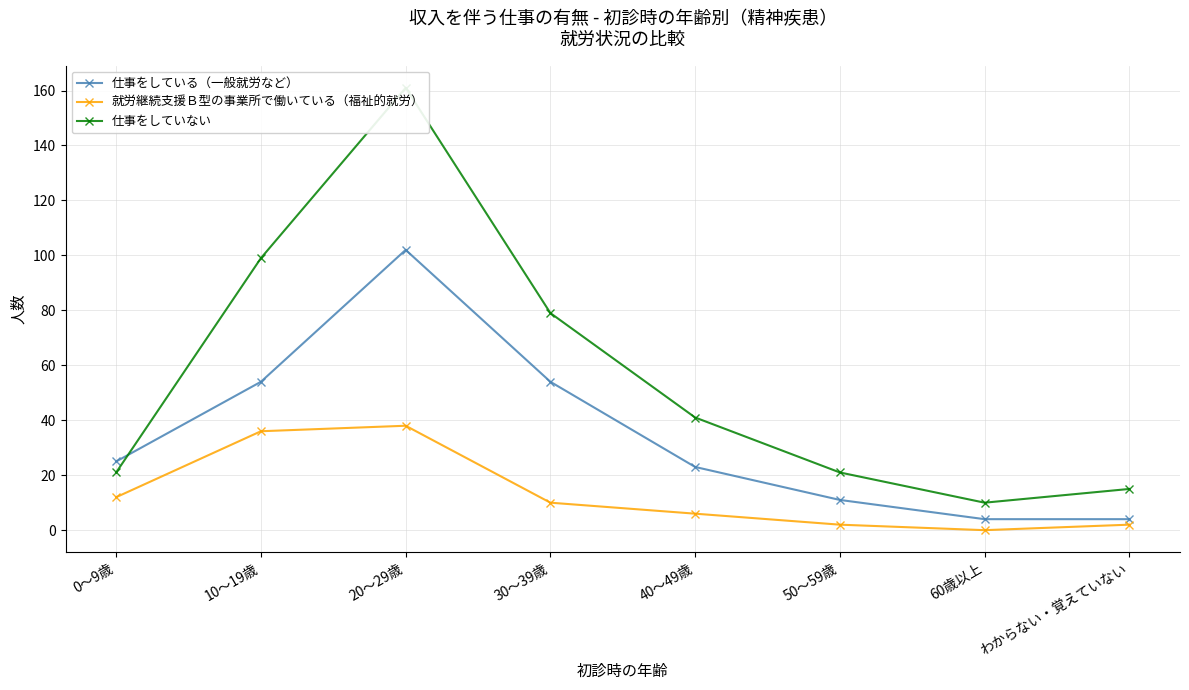

In 仕事をしていない, how many points are lower than both neighbors (excluding endpoints)?

1